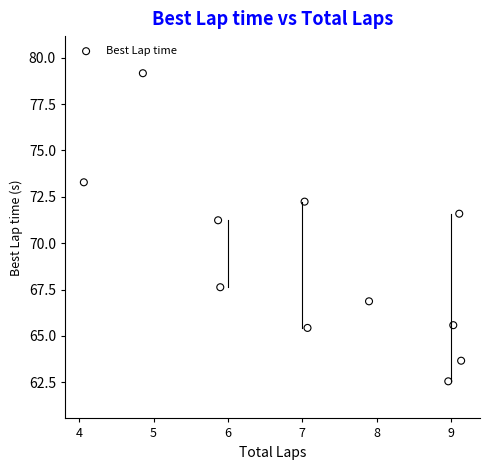

What Y value in the scatter plot is closest to 70?

71.2